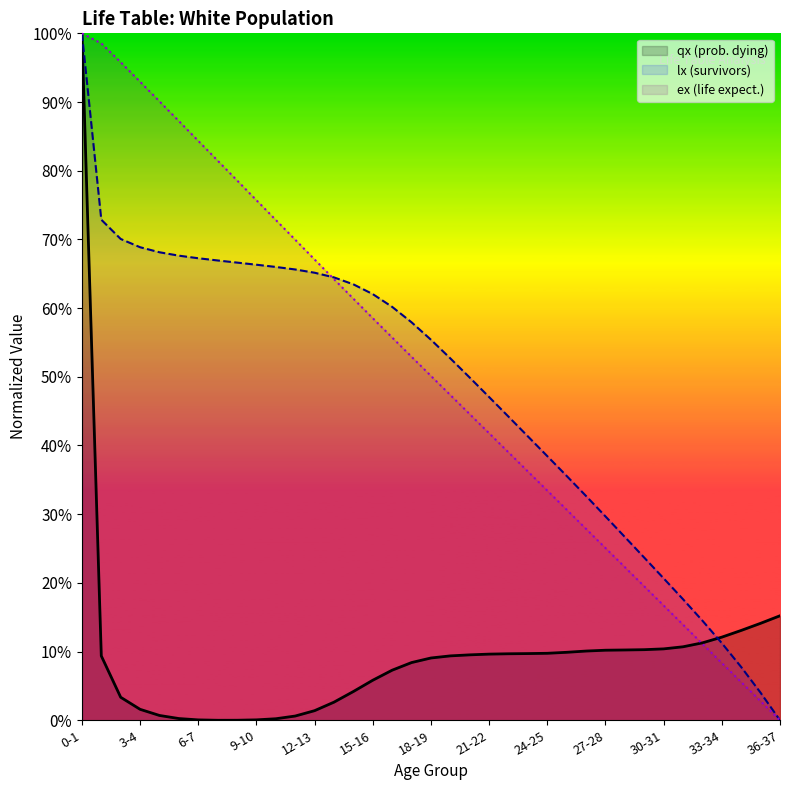

What is the difference between the maximum and minimum values?

1.0